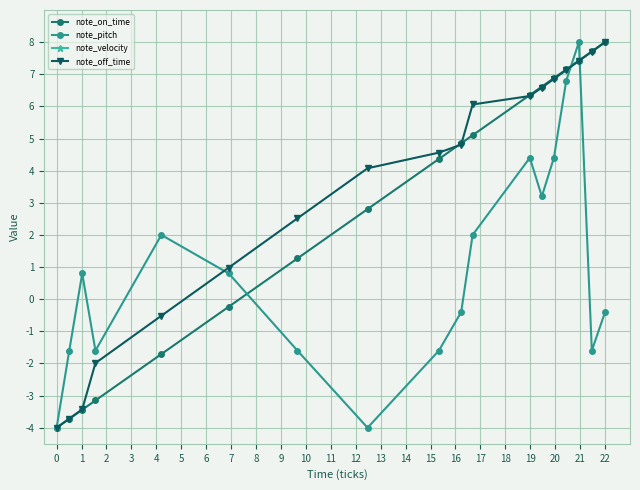

What is the value of the note_on_time point at the 18th from the left?

8.0